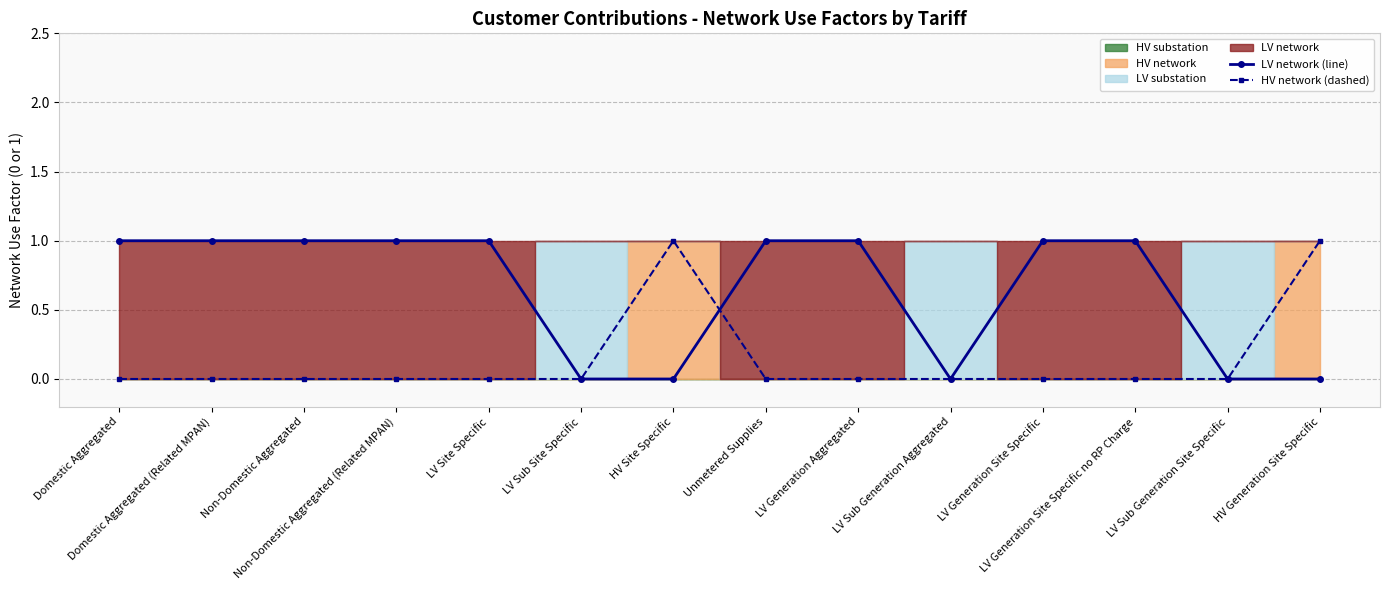

What is the total value across all series at LV Site Specific?

1